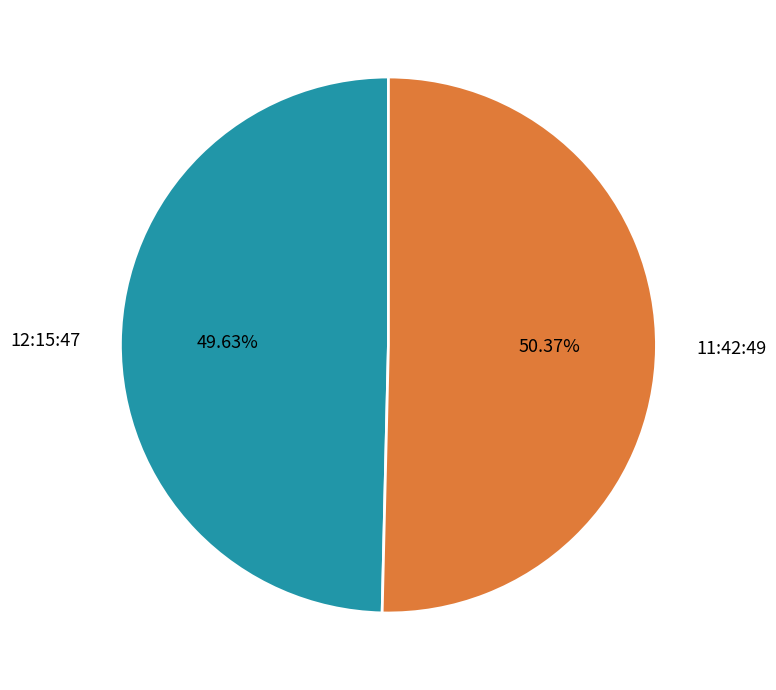

What percentage do 12:15:47 and 11:42:49 together represent?

100.0%